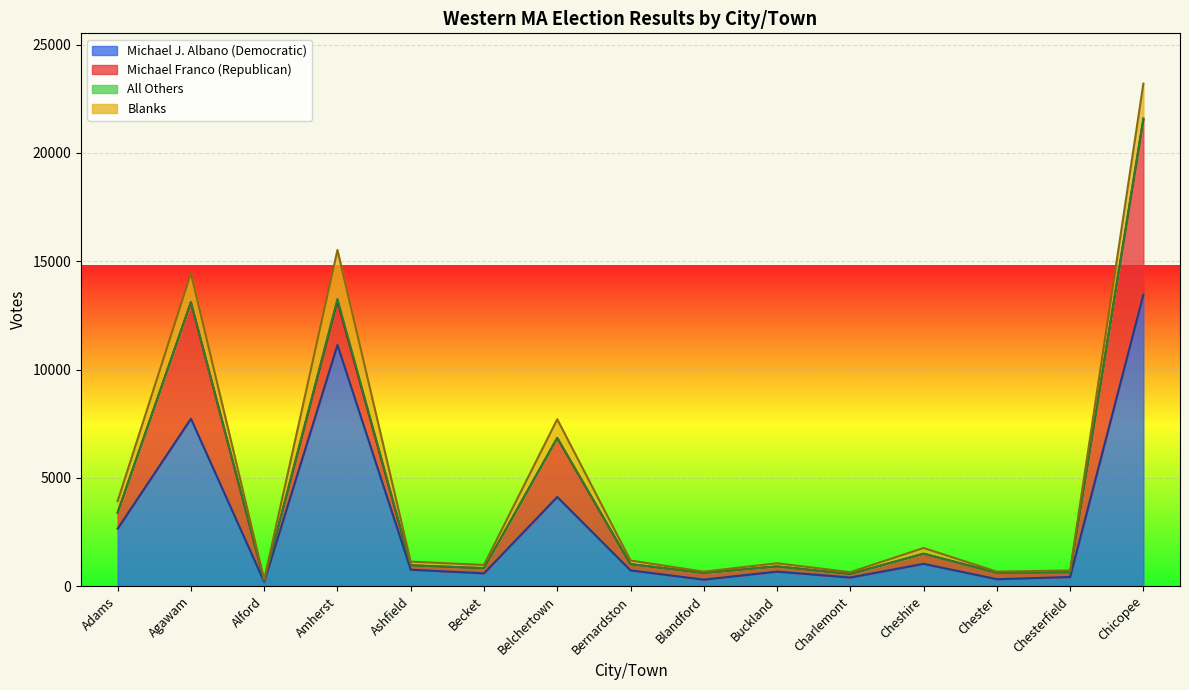

What is the value of the Michael J. Albano (Democratic) point at the 8th from the left?

727